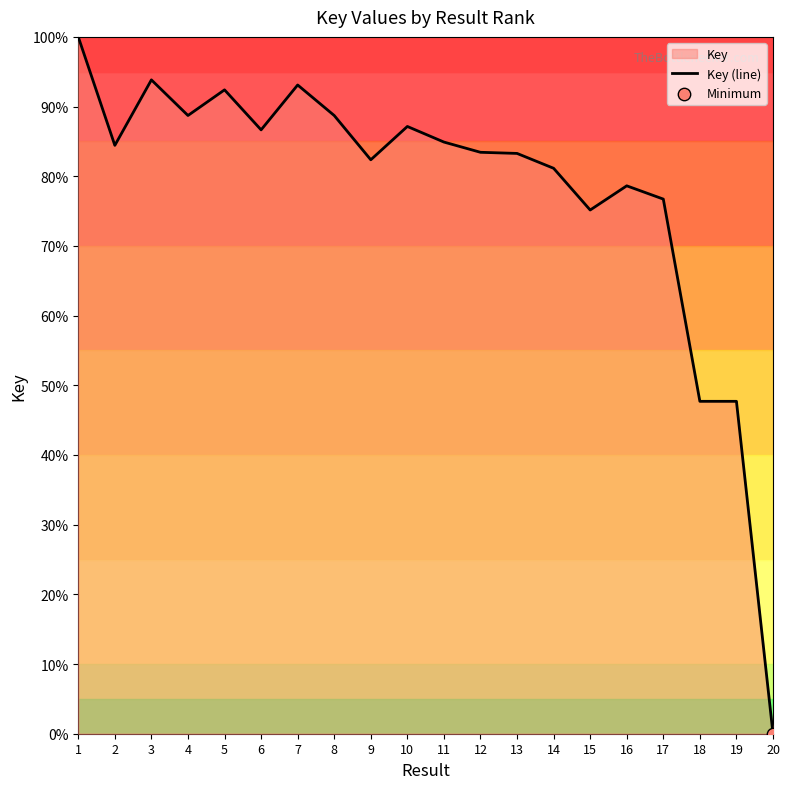

What is the ratio of the value at 6 to the value at 12?

1.0